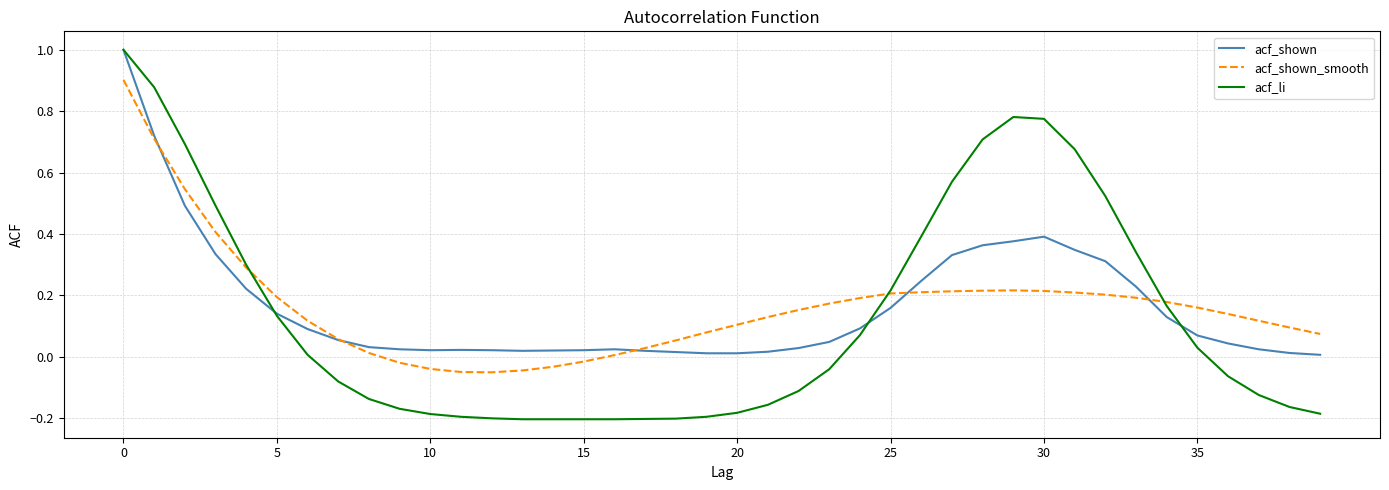

Which series has the largest range (max minus min)?

acf_li